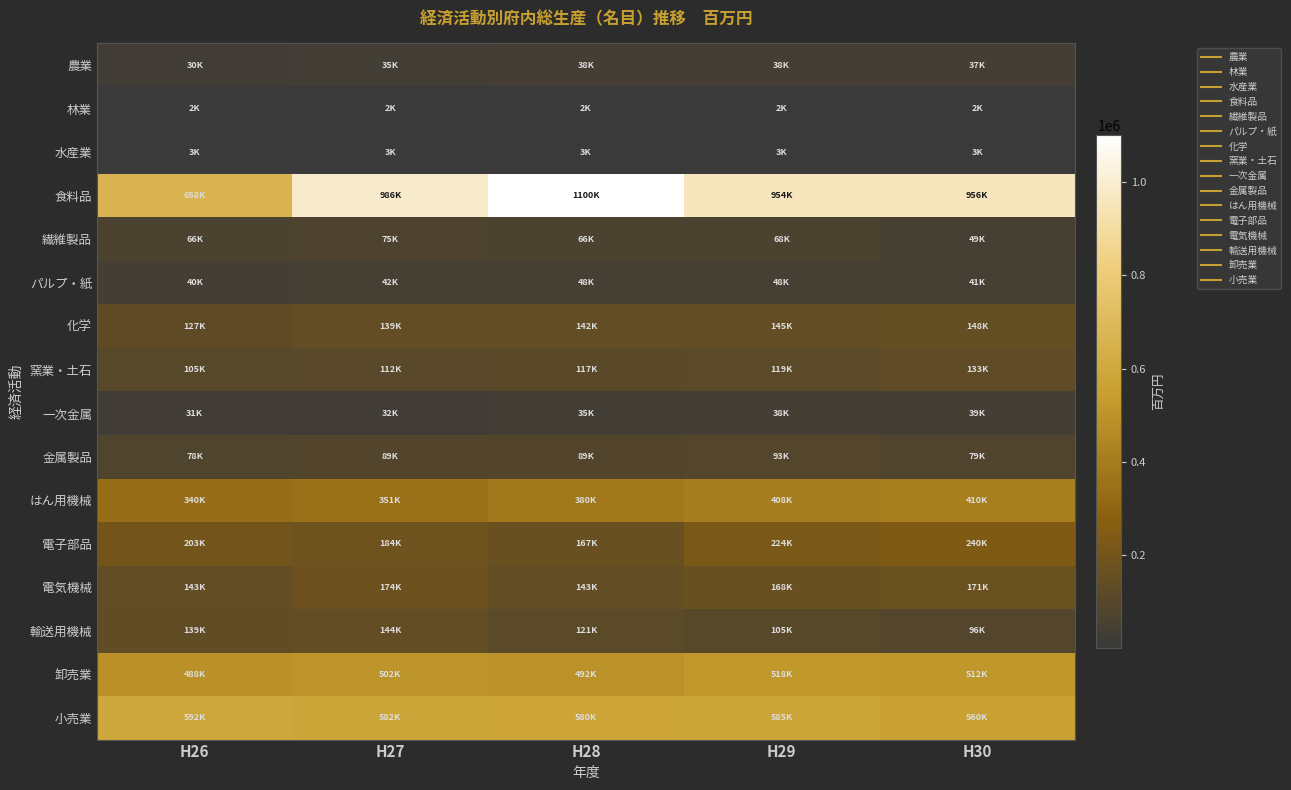

At which category is the sum across all series the highest?

H28